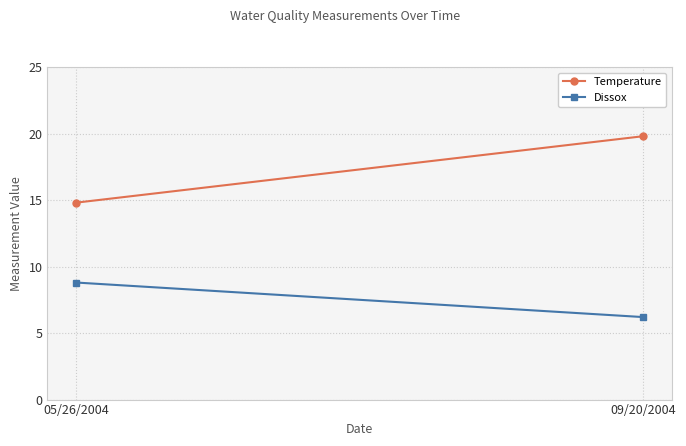

Which series changed the most between 05/26/2004 and 09/20/2004?

Temperature